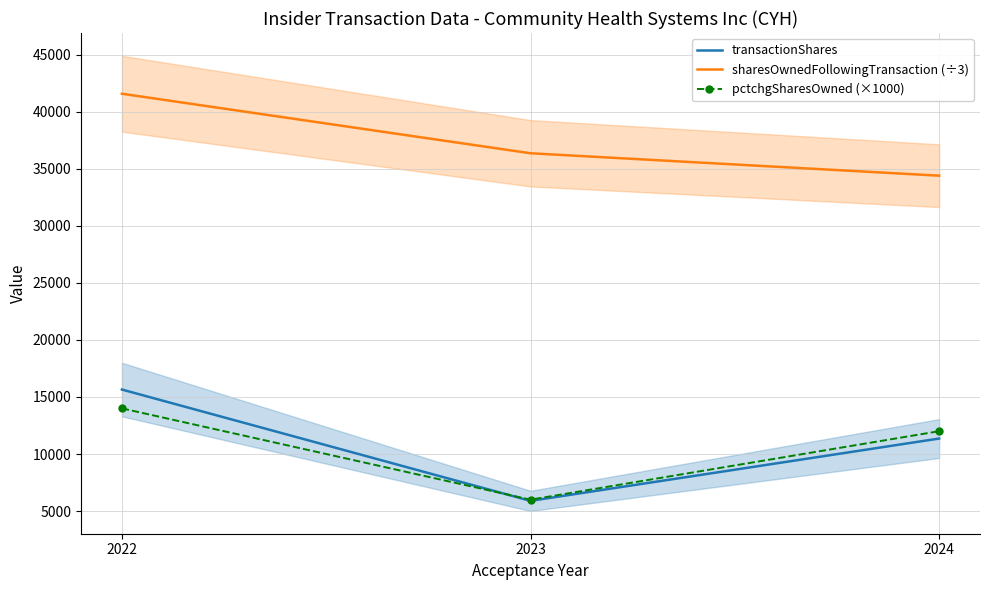

List the labels in order of sharesOwnedFollowingTransaction (÷3) value, smallest first.

2024, 2023, 2022